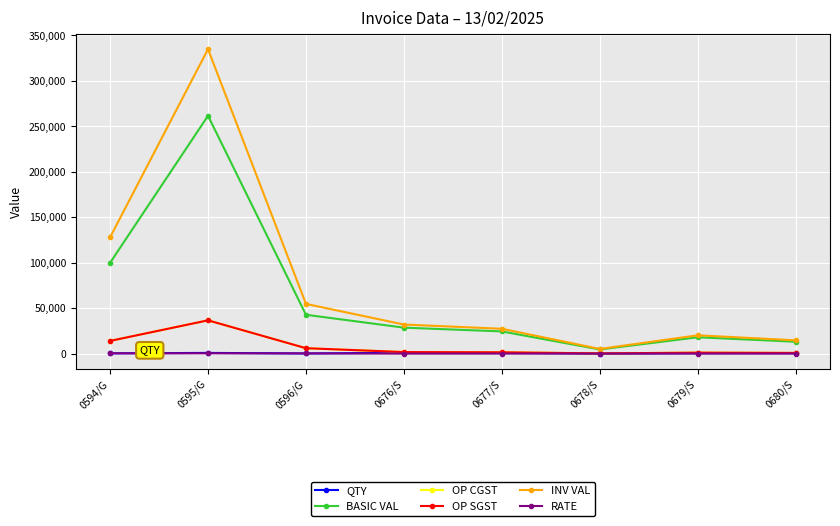

Which label corresponds to the smallest value in the chart?

0680/S